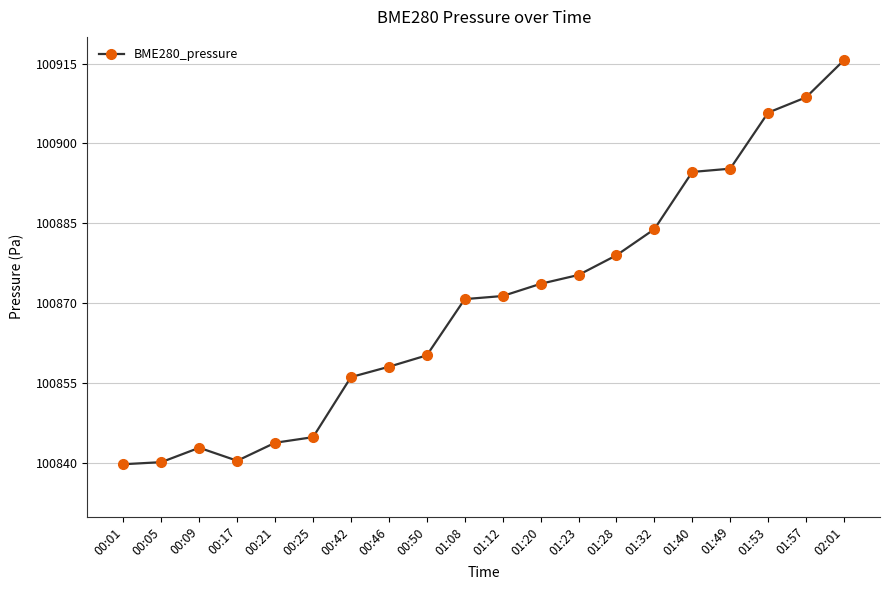

What is the difference between the maximum and minimum values?

75.8